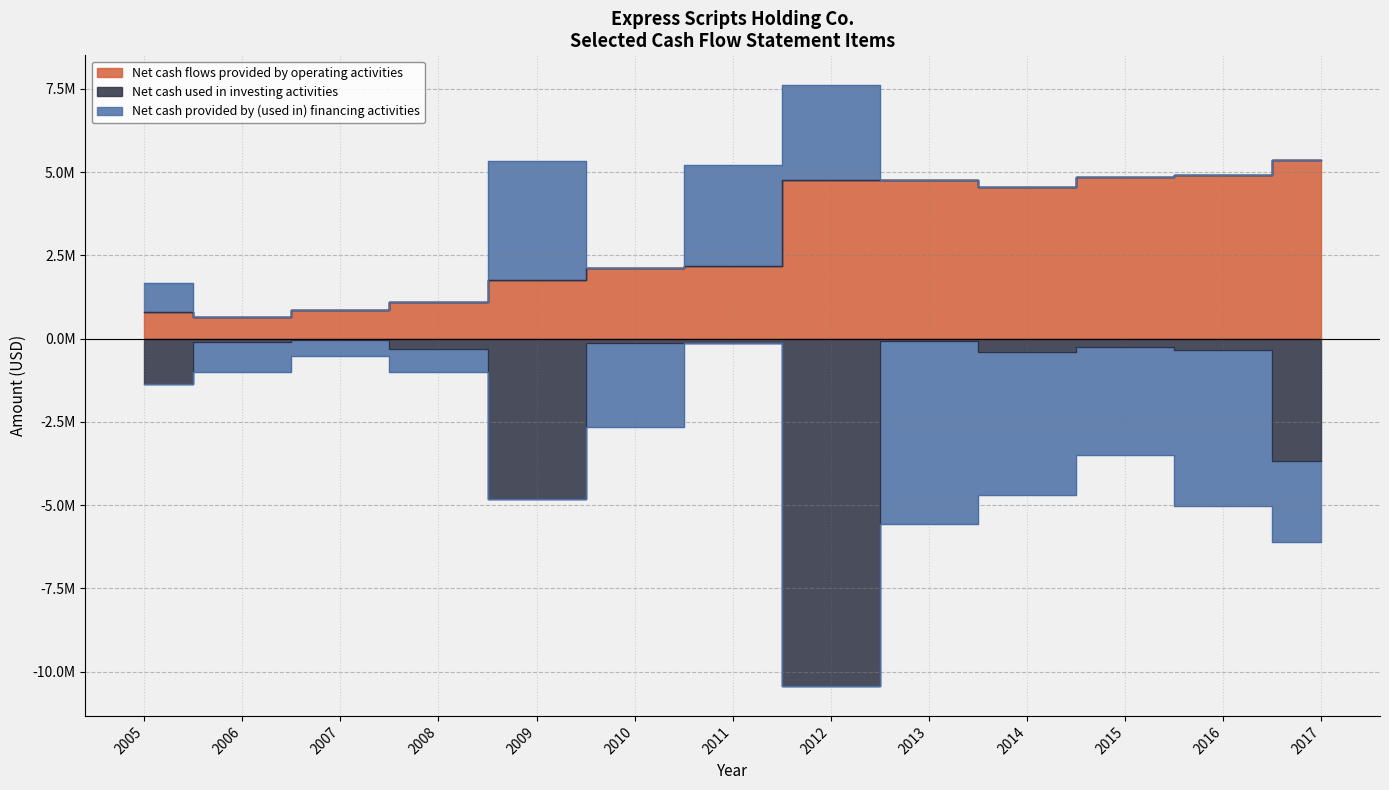

What is the highest value of the Net cash flows provided by operating activities series?

5351300